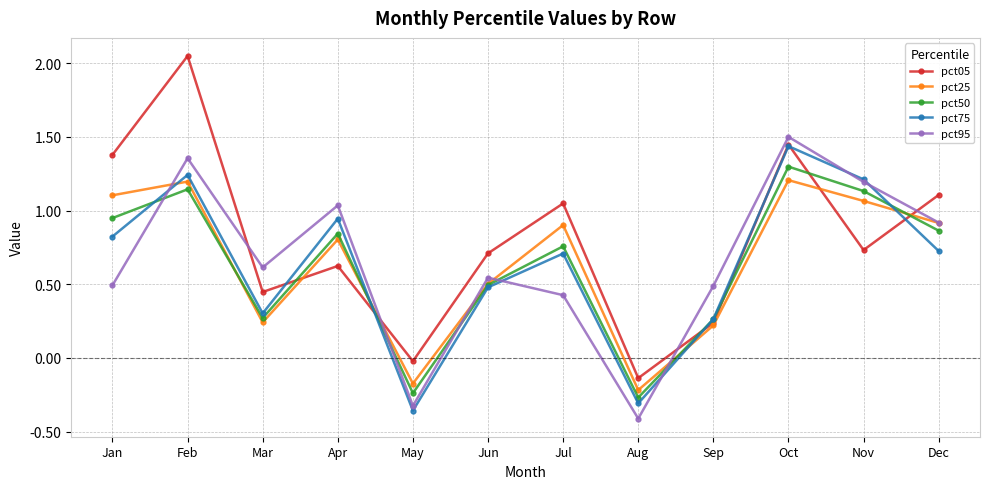

How many lines are shown in the chart?

5